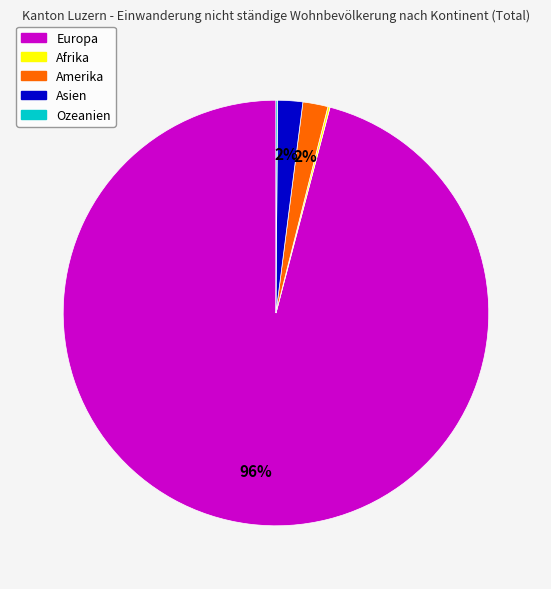

Approximately how many times larger is the value at Asien compared to Amerika?

1.0